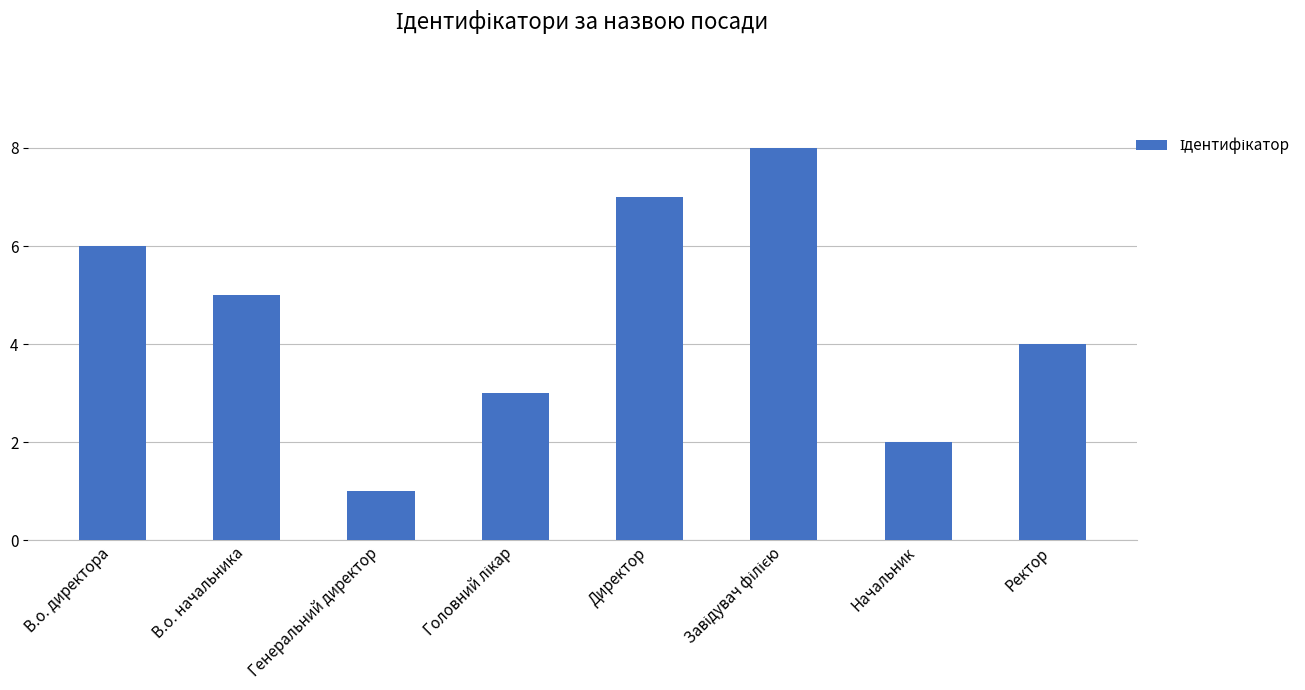

Between Начальник and Генеральний директор, which is larger?

Начальник